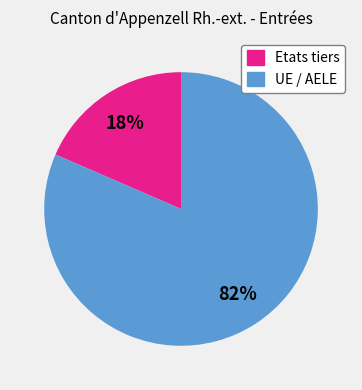

Between Etats tiers and UE / AELE, which is larger?

UE / AELE